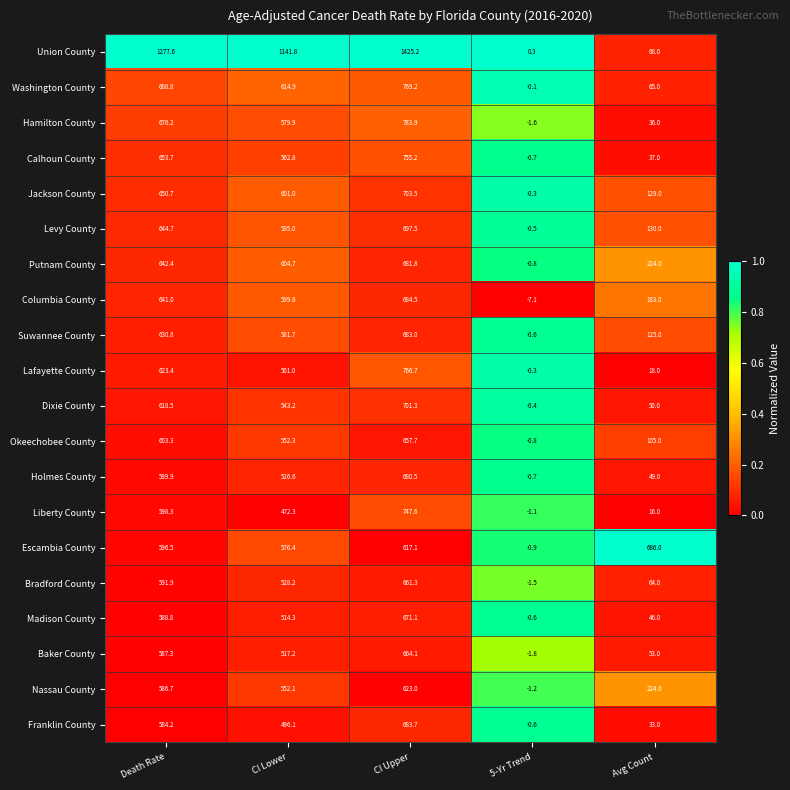

Which series has the widest spread of values?

Union County